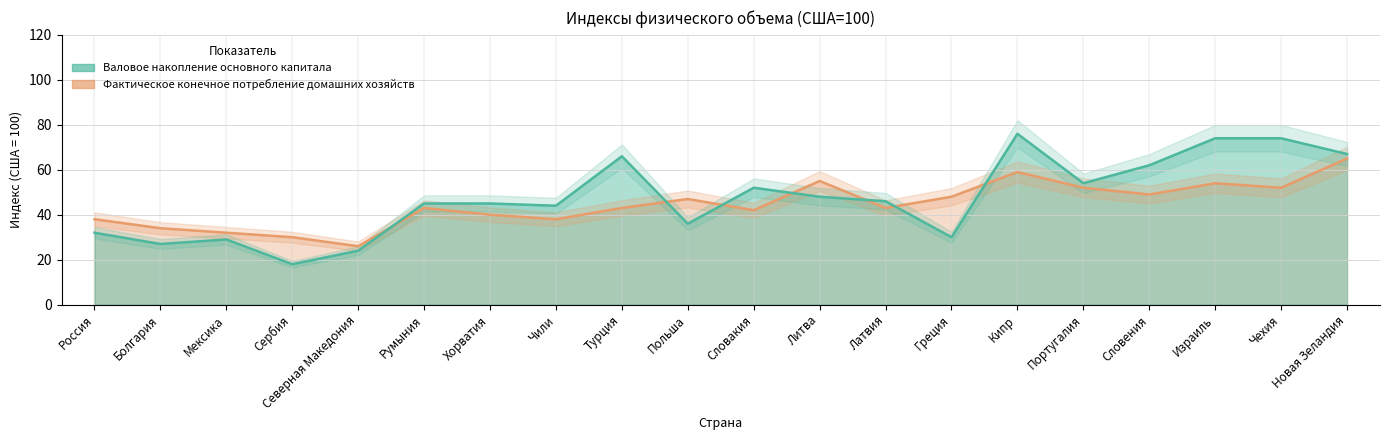

What is the minimum value shown in the chart?

18